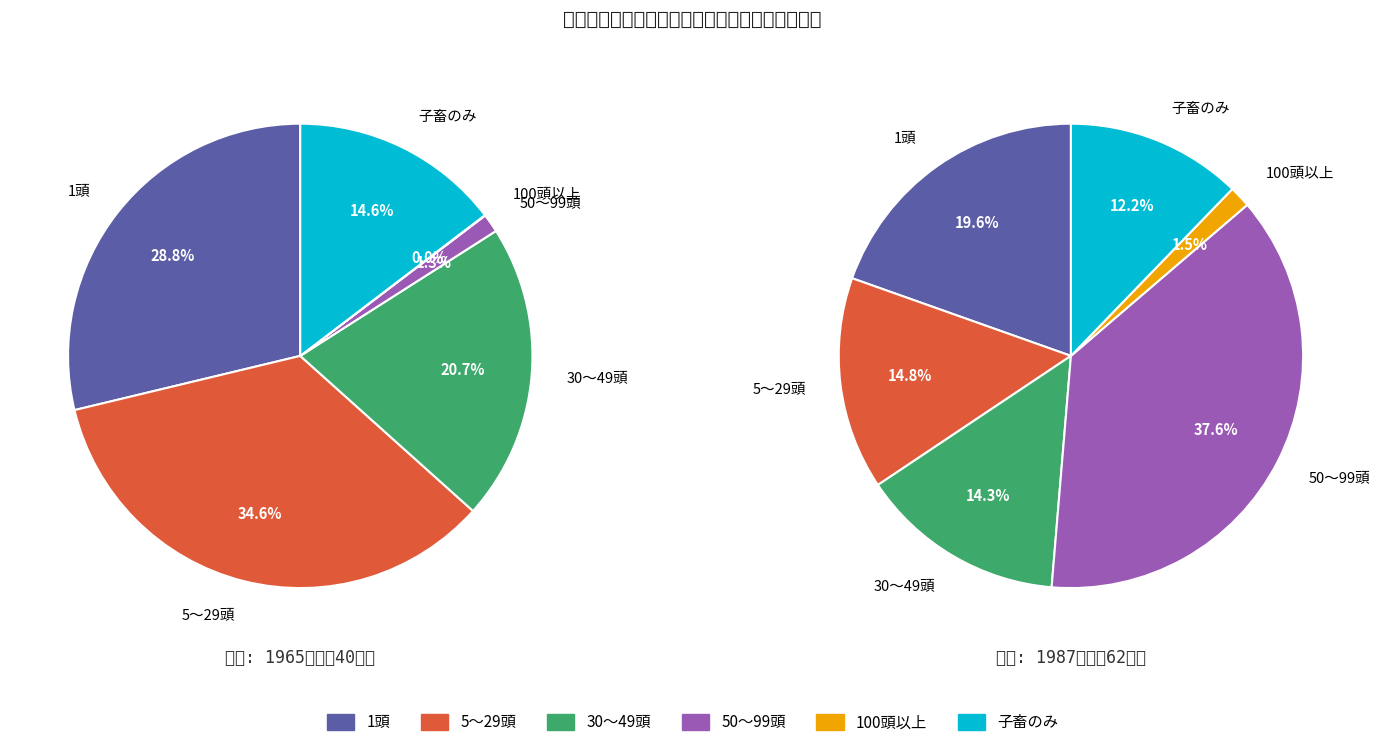

Count the number of slices in the pie.

12